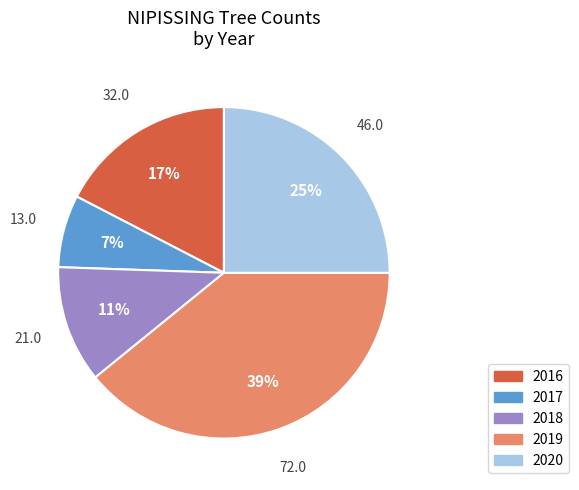

To the nearest percent, what is the average slice percentage?

20%